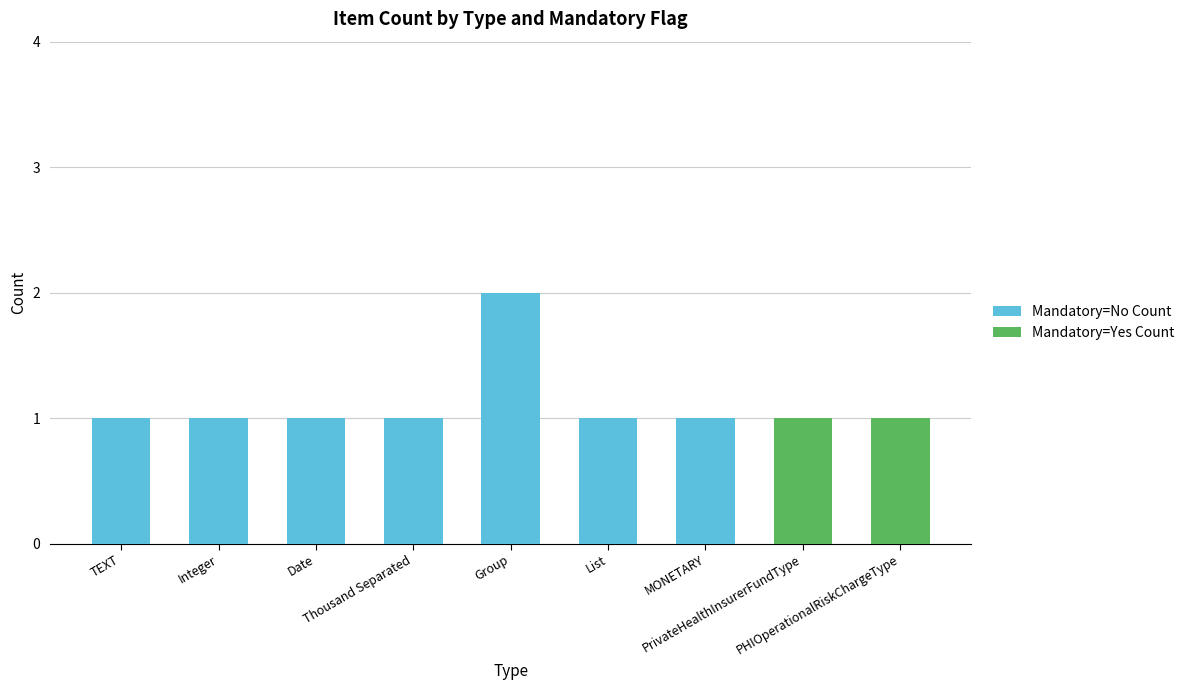

Does the chart contain stacked bars?

Yes